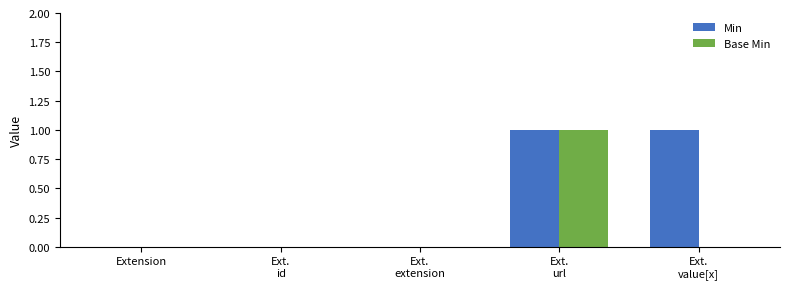

Which series has the largest total across all categories?

Min